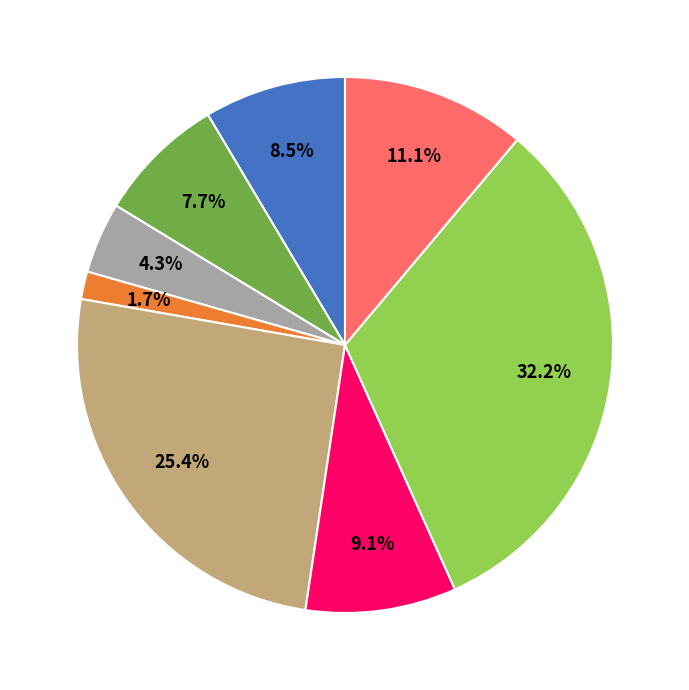

Does any single category account for the majority?

No